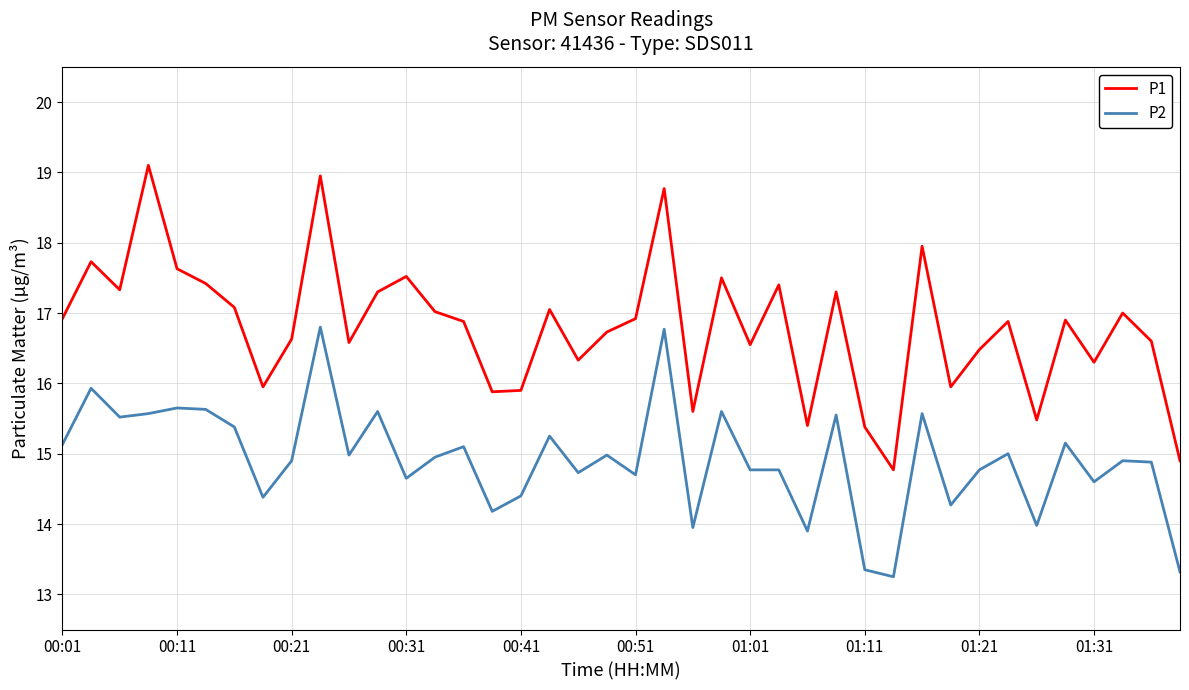

Rank the series by their average value, from highest to lowest.

P1, P2